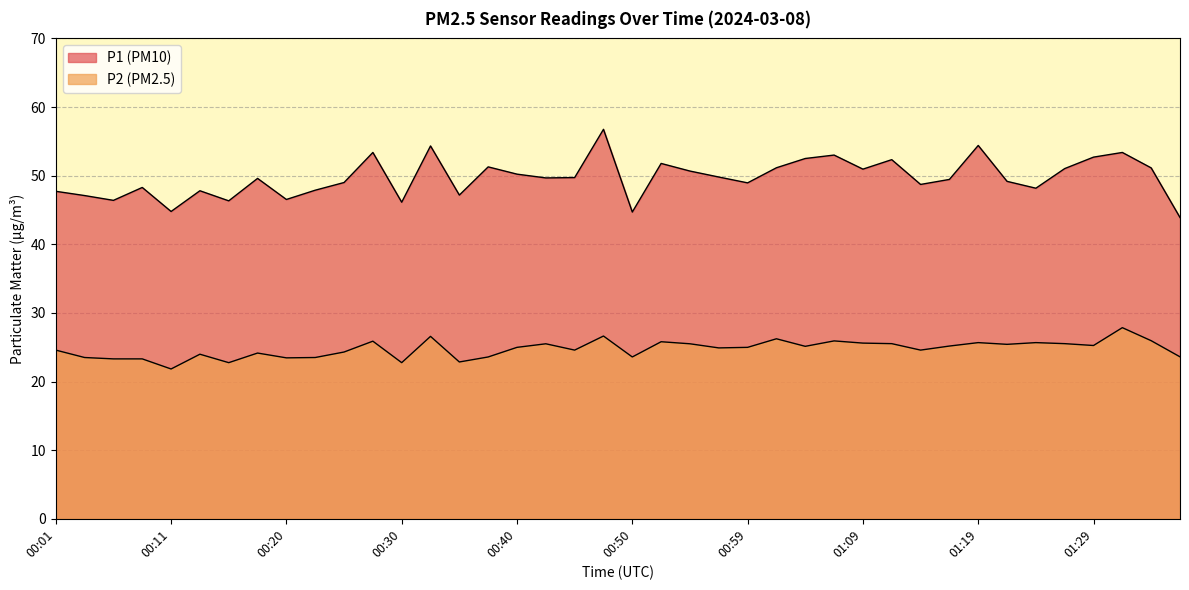

What position from the left is 00:25?

11